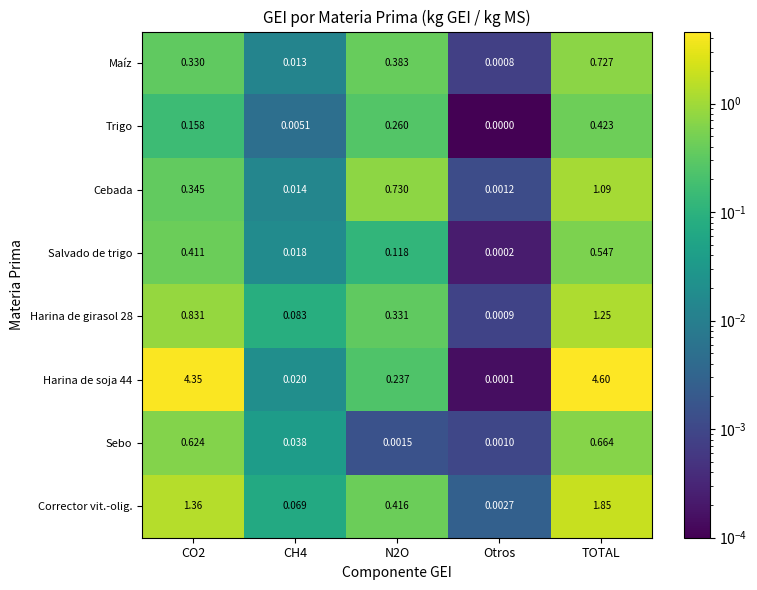

Is the value of Harina de soja 44 at Otros greater than the value of Harina de girasol 28 at TOTAL?

No